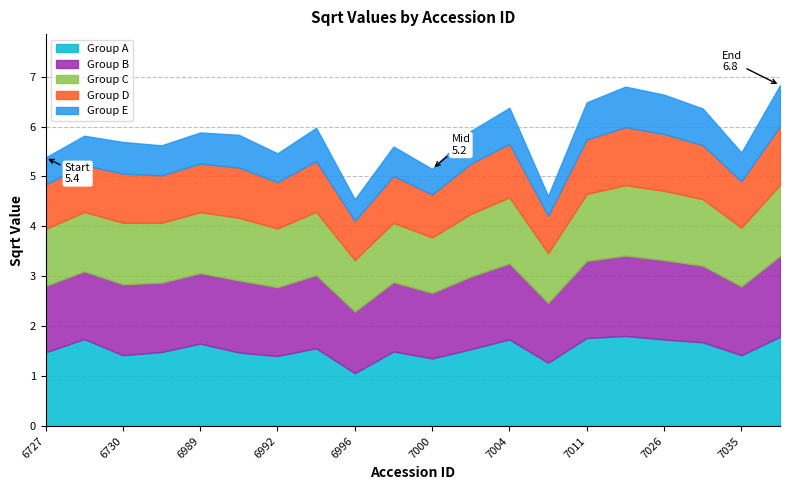

Reading right to left, list all the values displayed in this chart.

Group A: 7062=1.8	7035=1.4	7031=1.7	7026=1.7	7014=1.8	7011=1.8	7008=1.3	7004=1.7	7002=1.5	7000=1.4	6998=1.5	6996=1.1	6994=1.6	6992=1.4	6990=1.5	6989=1.7	6744=1.5	6730=1.4	6729=1.7	6727=1.5
Group B: 7062=1.6	7035=1.4	7031=1.5	7026=1.6	7014=1.6	7011=1.5	7008=1.2	7004=1.5	7002=1.5	7000=1.3	6998=1.4	6996=1.2	6994=1.5	6992=1.4	6990=1.4	6989=1.4	6744=1.4	6730=1.4	6729=1.4	6727=1.3
Group C: 7062=1.4	7035=1.2	7031=1.3	7026=1.4	7014=1.4	7011=1.3	7008=1.0	7004=1.3	7002=1.3	7000=1.1	6998=1.2	6996=1.0	6994=1.3	6992=1.2	6990=1.3	6989=1.2	6744=1.2	6730=1.2	6729=1.2	6727=1.1
Group D: 7062=1.2	7035=0.9	7031=1.1	7026=1.1	7014=1.2	7011=1.1	7008=0.7	7004=1.1	7002=1.0	7000=0.9	6998=0.9	6996=0.8	6994=1.0	6992=0.9	6990=1.0	6989=1.0	6744=1.0	6730=1.0	6729=0.9	6727=0.9
Group E: 7062=0.8	7035=0.6	7031=0.7	7026=0.8	7014=0.8	7011=0.7	7008=0.4	7004=0.7	7002=0.7	7000=0.5	6998=0.6	6996=0.4	6994=0.7	6992=0.6	6990=0.7	6989=0.6	6744=0.6	6730=0.6	6729=0.6	6727=0.5